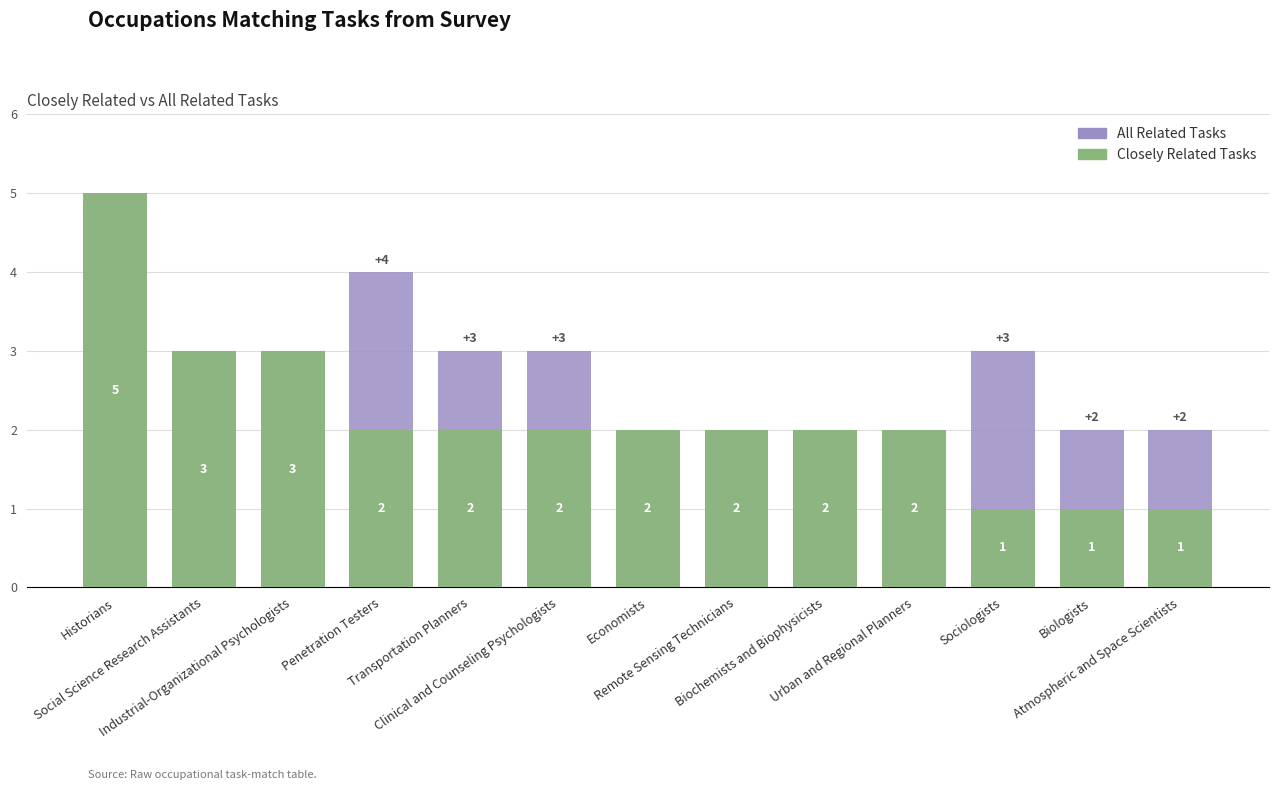

The value of All Related Tasks at Industrial-Organizational Psychologists is 4. True or false?

False